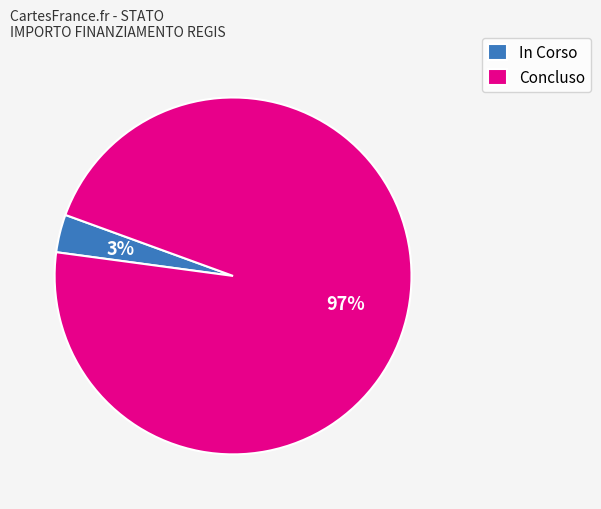

To the nearest percent, what is the average slice percentage?

50%